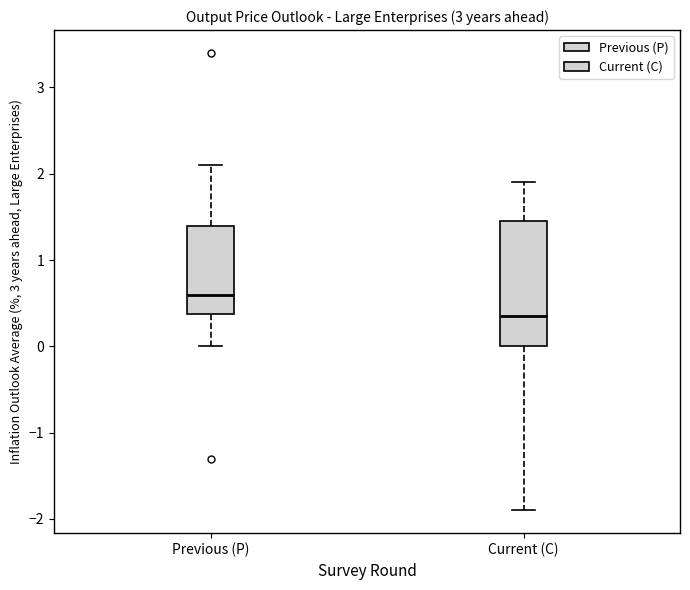

Comparing the boxes themselves (not the whiskers), which one is the tallest?

Current (C)